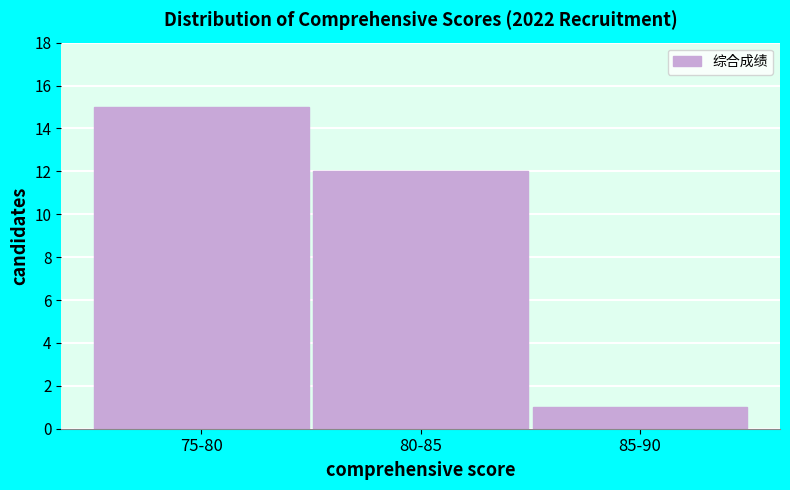

Reading left to right, transcribe all the data shown in this chart.

15	12	1